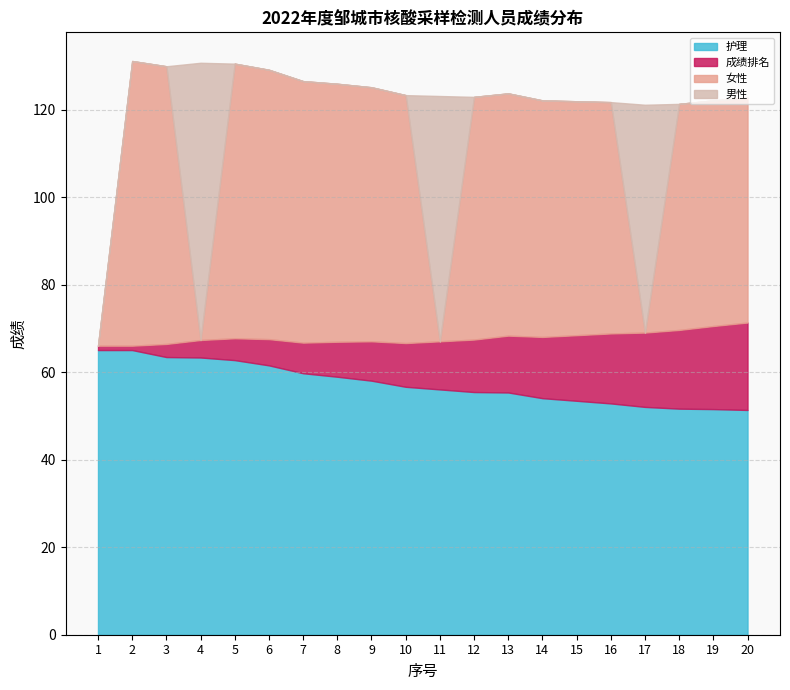

True or false: 成绩排名 has a value of 4.6 at 13.

False